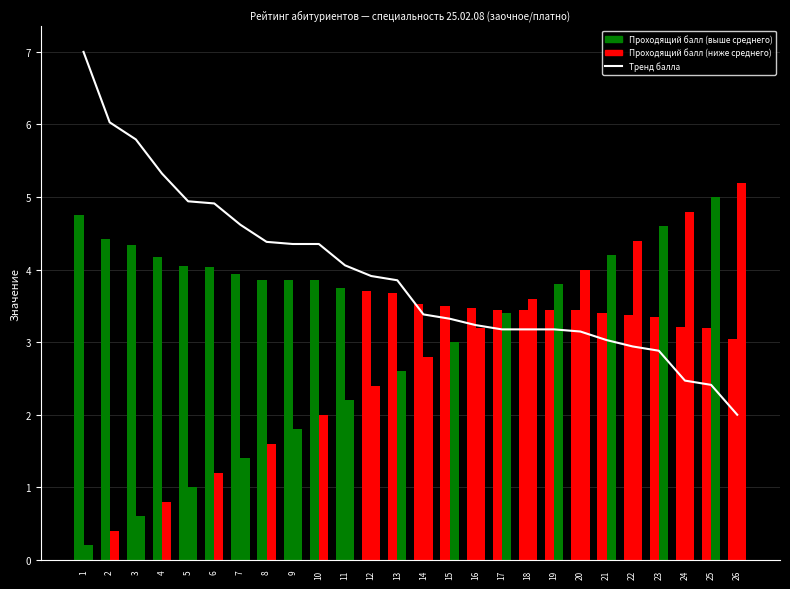

Reading left to right, list all the values displayed in this chart.

1=7.0	2=6.0	3=5.8	4=5.3	5=4.9	6=4.9	7=4.6	8=4.4	9=4.4	10=4.4	11=4.1	12=3.9	13=3.9	14=3.4	15=3.3	16=3.2	17=3.2	18=3.2	19=3.2	20=3.1	21=3.0	22=2.9	23=2.9	24=2.5	25=2.4	26=2.0